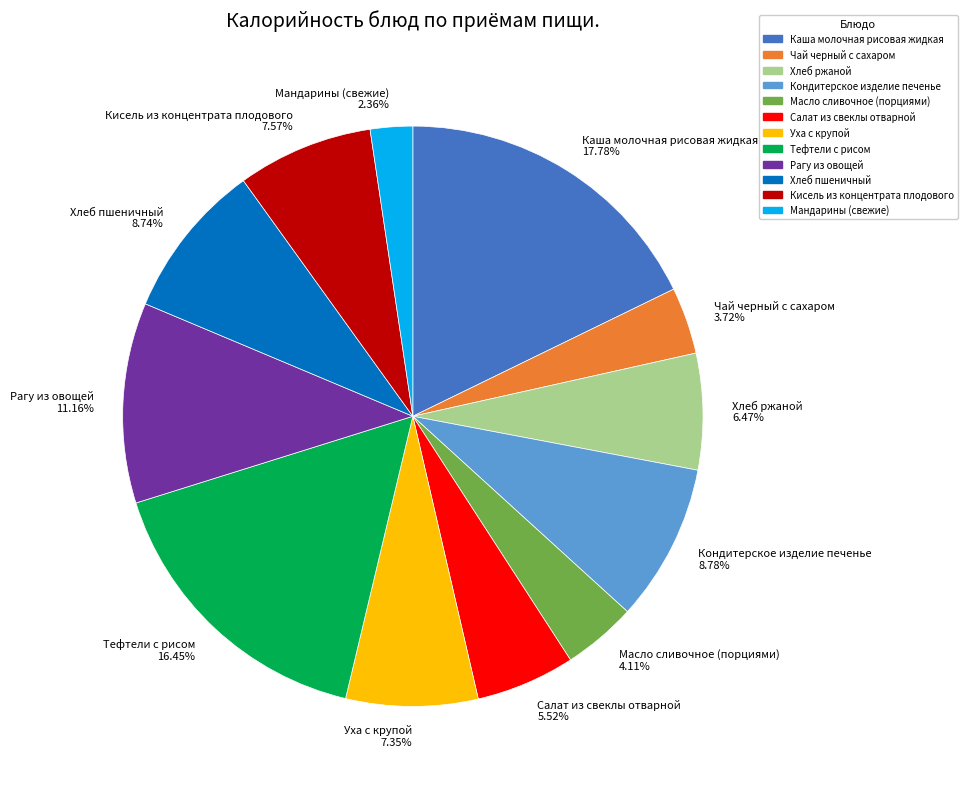

What is the largest slice in the pie chart?

Каша молочная рисовая жидкая